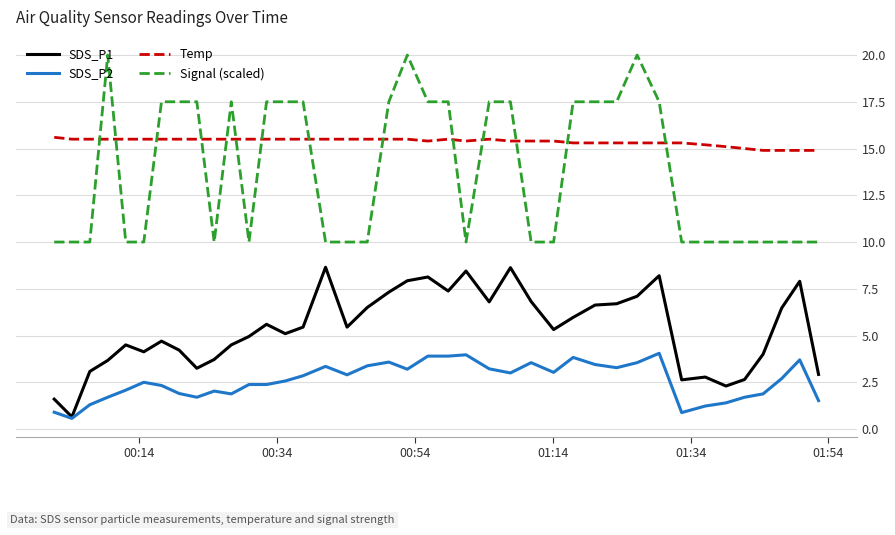

True or false: SDS_P1 and Signal (scaled) intersect in this chart.

False